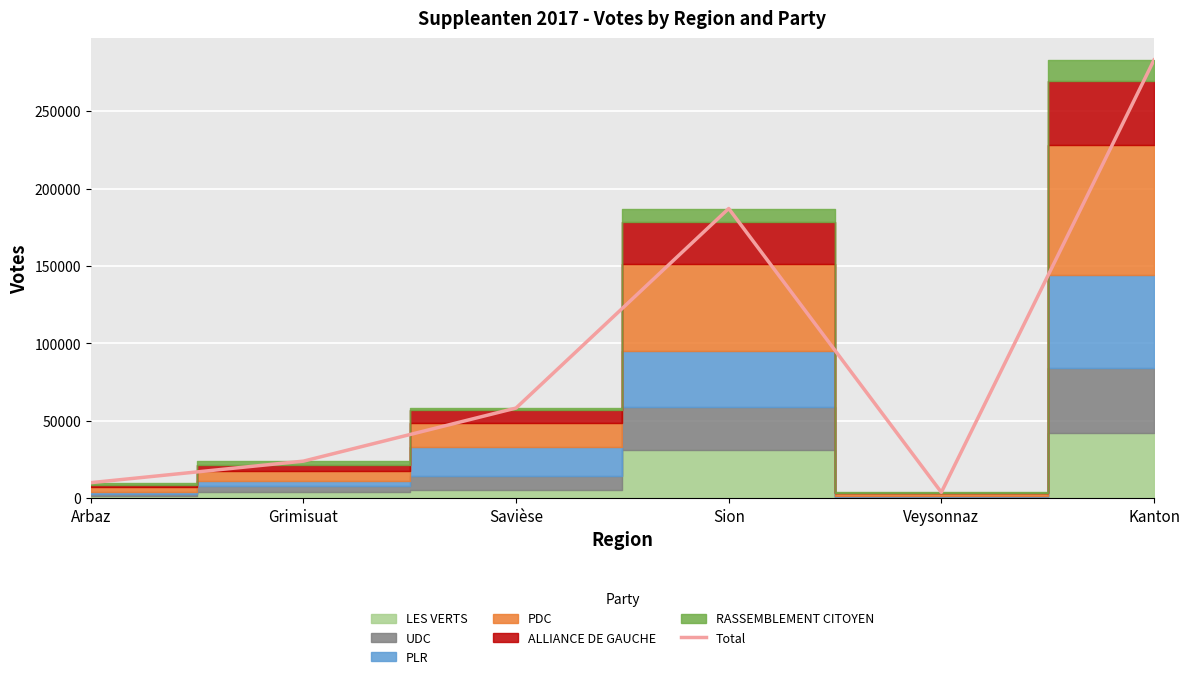

How many lines are shown in the chart?

1